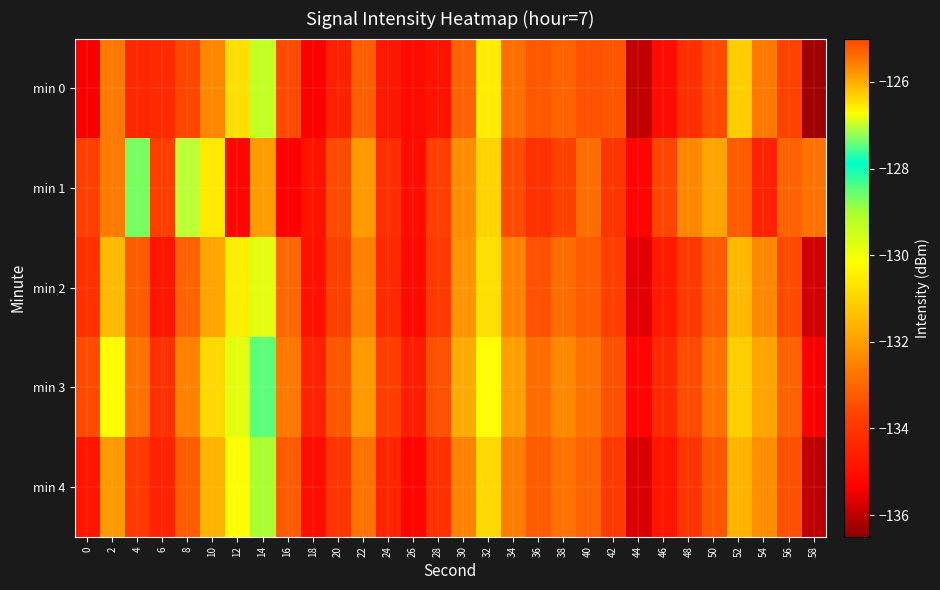

Between 18 and 8, which is larger?

8